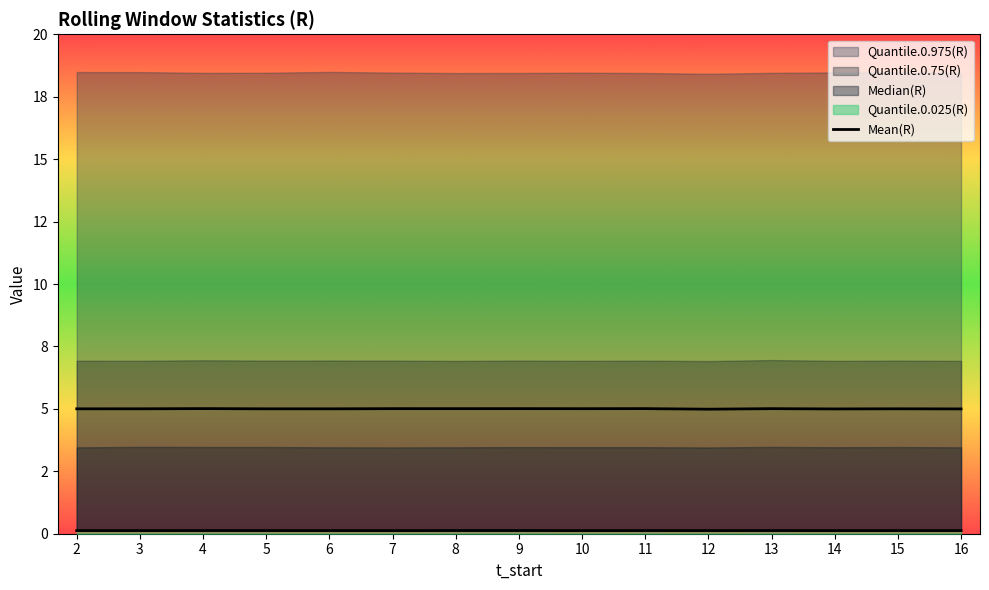

Reading right to left, list all the values displayed in this chart.

5.0	5.0	5.0	5.0	5.0	5.0	5.0	5.0	5.0	5.0	5.0	5.0	5.0	5.0	5.0